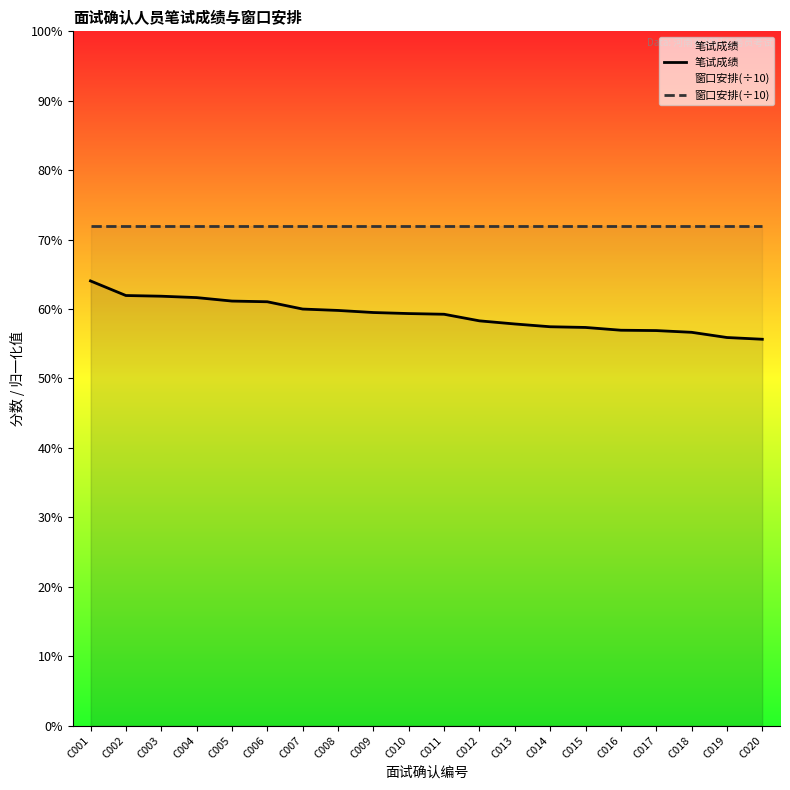

What is the average value of the 笔试成绩 series?

59.1